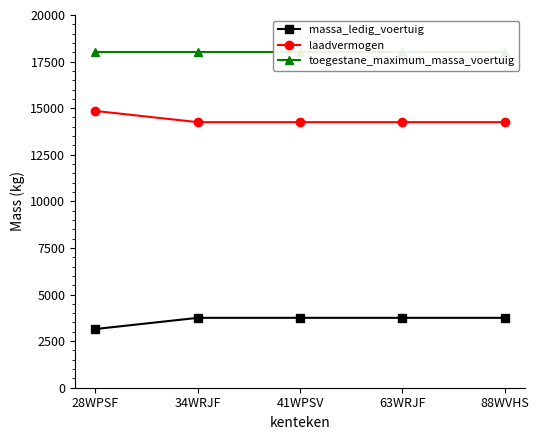

True or false: massa_ledig_voertuig has a value of 3150 at 28WPSF.

True